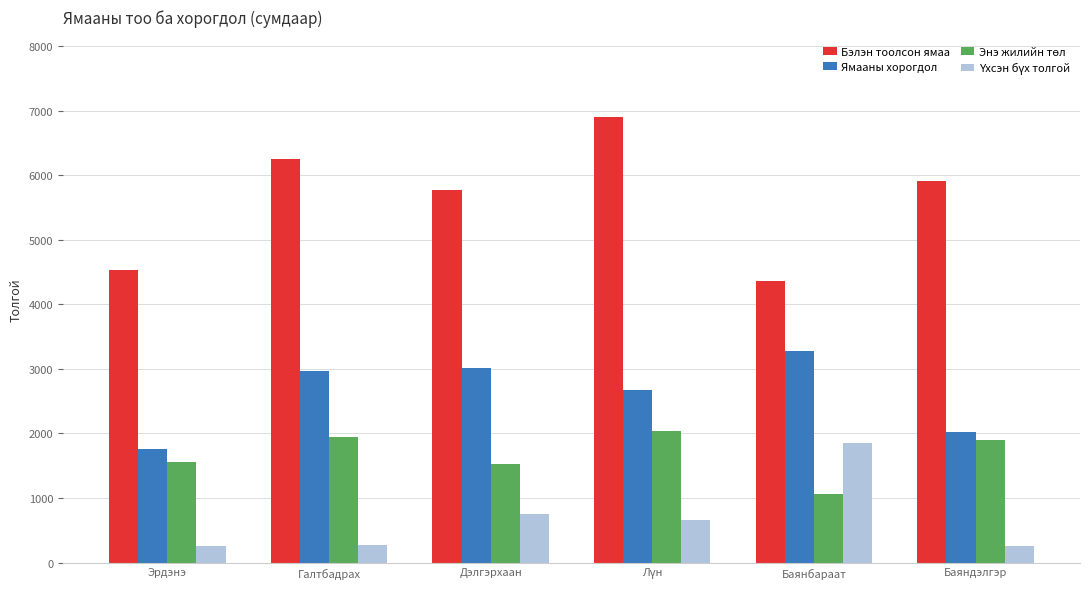

Which series has the widest spread of values?

Бэлэн тоолсон ямаа